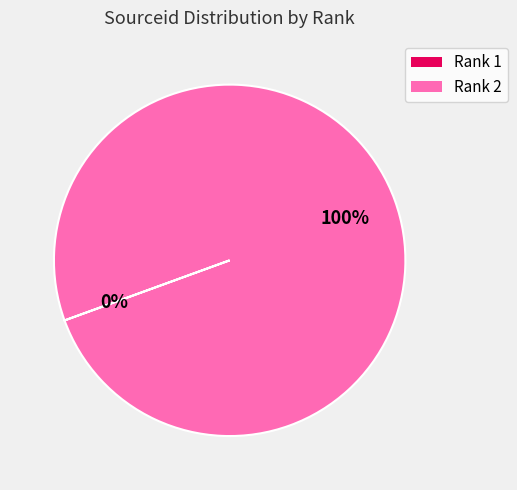

Which slice represents more than half of the pie?

Rank 2